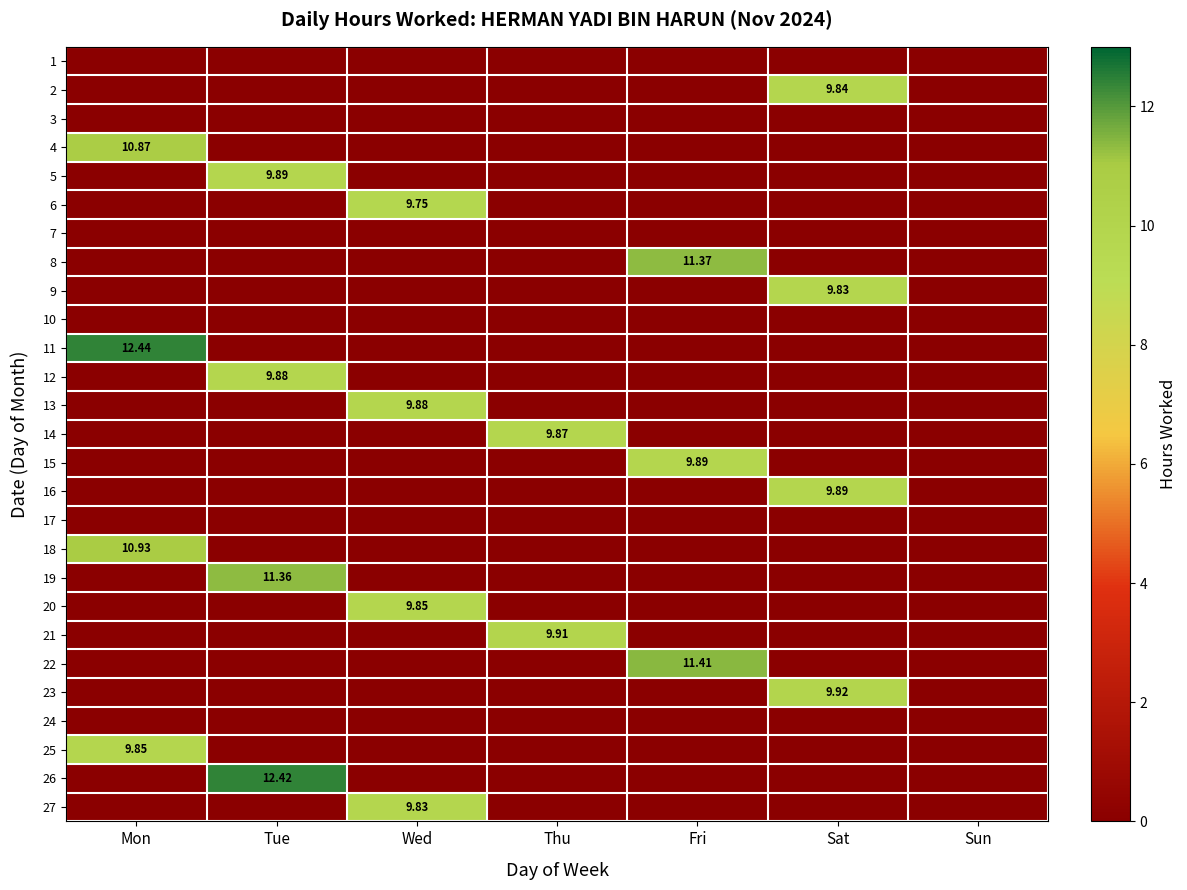

Count the number of categories in the chart.

7